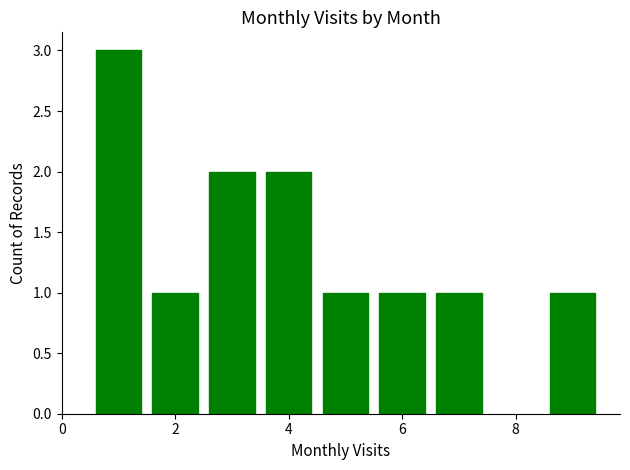

What is the maximum value shown in the chart?

3